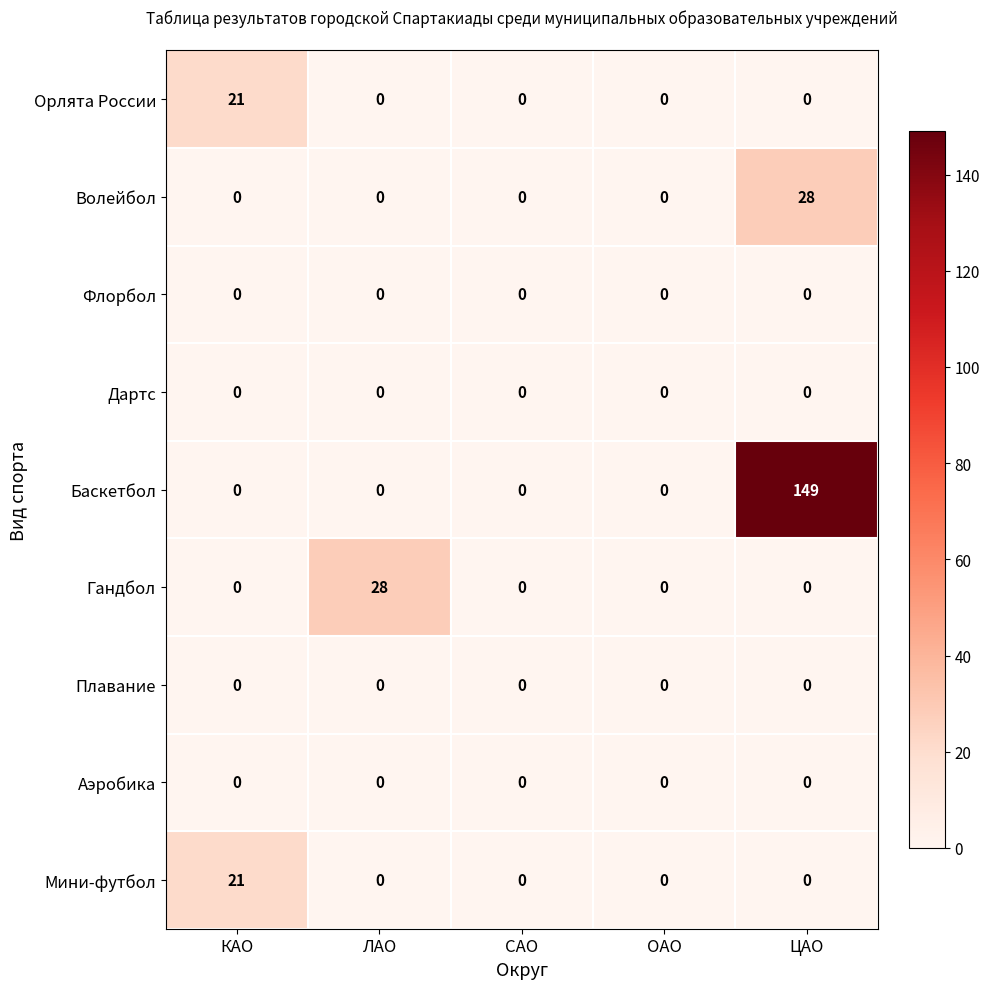

What is the maximum value shown in the chart?

149